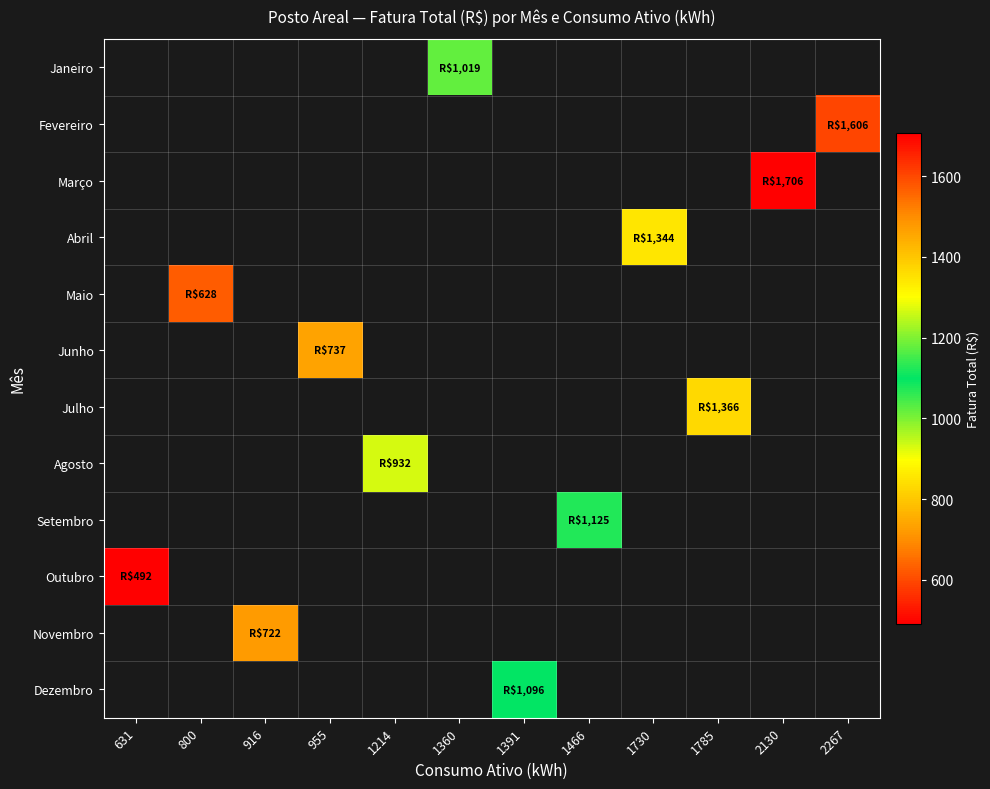

How many distinct data groups are displayed?

12